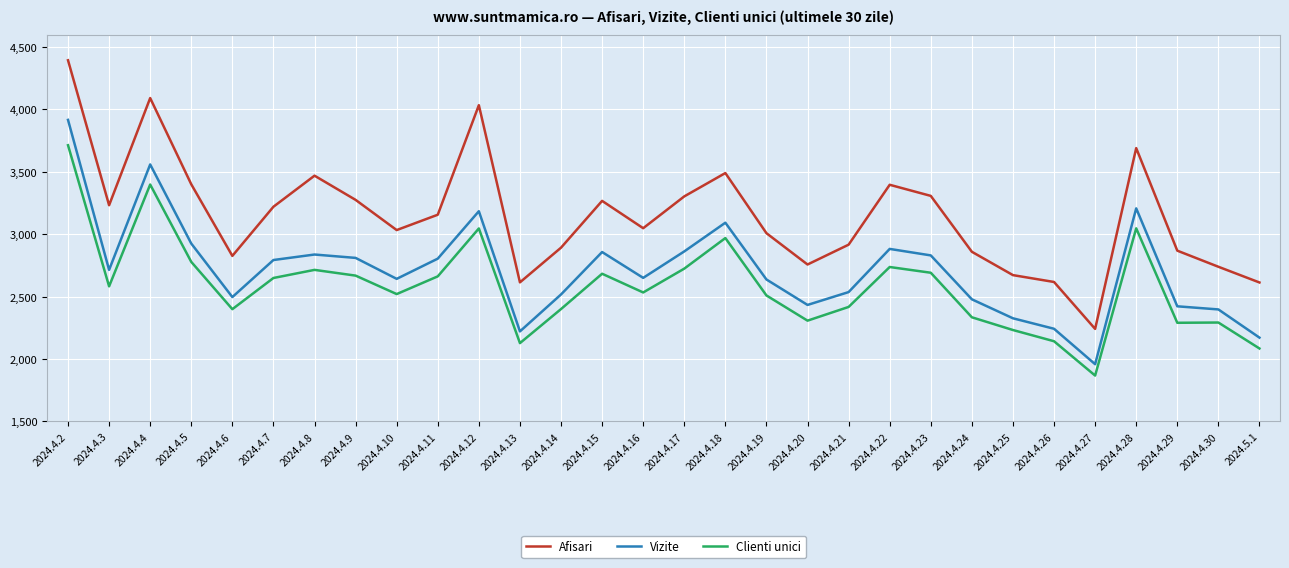

Rank the series at 2024.4.15 from lowest to highest value.

Clienti unici, Vizite, Afisari